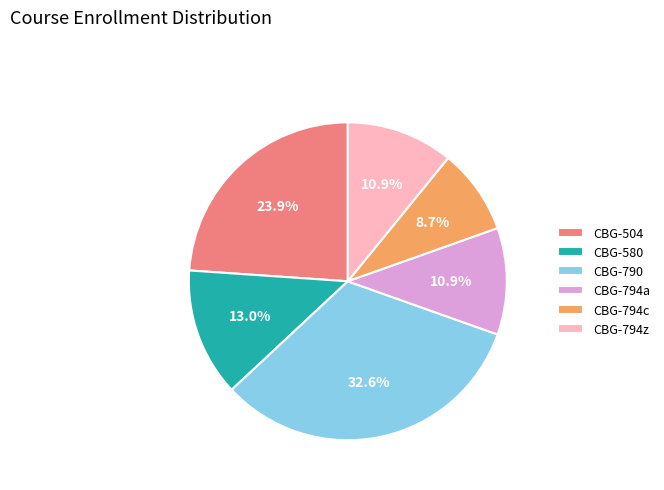

Does any single category account for the majority?

No